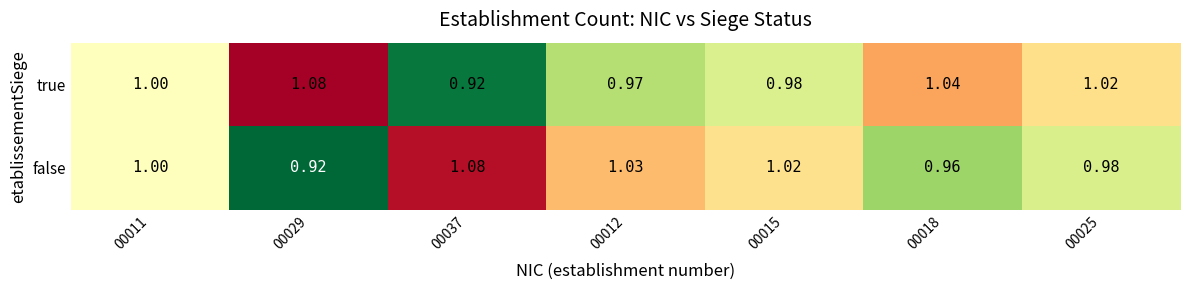

At 00025, list the series in order from smallest to largest.

false, true